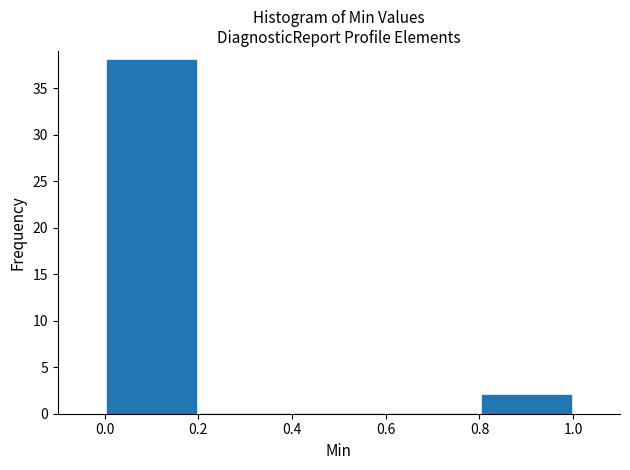

Over which range of the x-axis is the bar tallest?

0.0 to 0.2